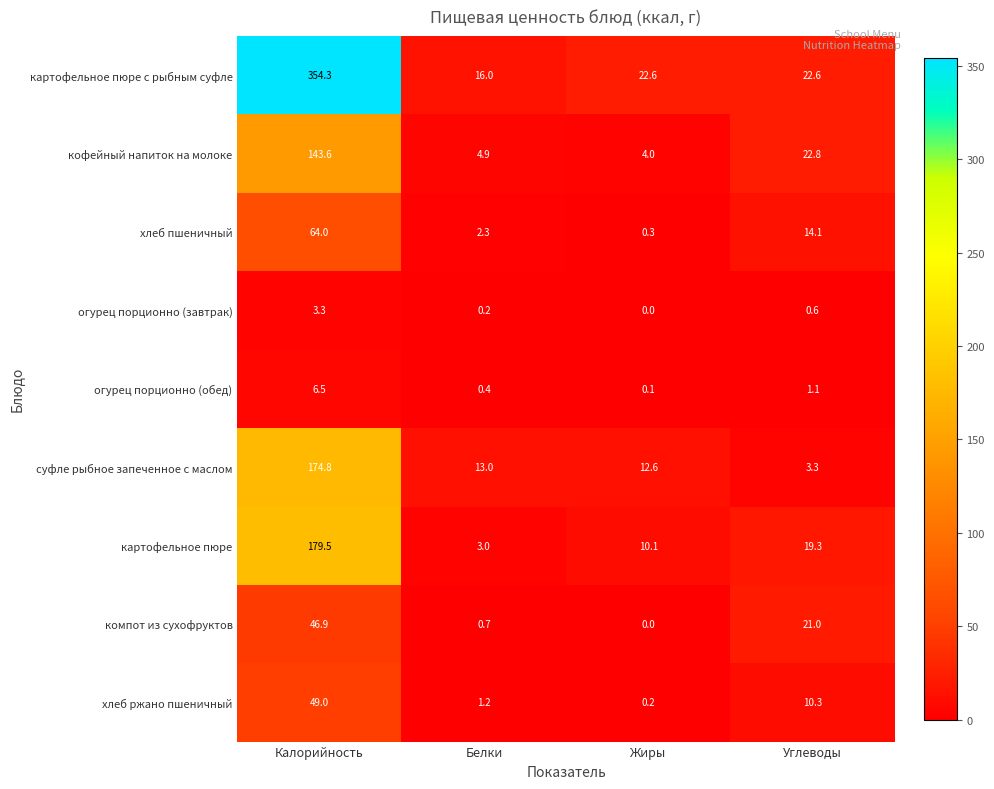

What is the difference between the maximum and minimum values in the картофельное пюре series?

176.5